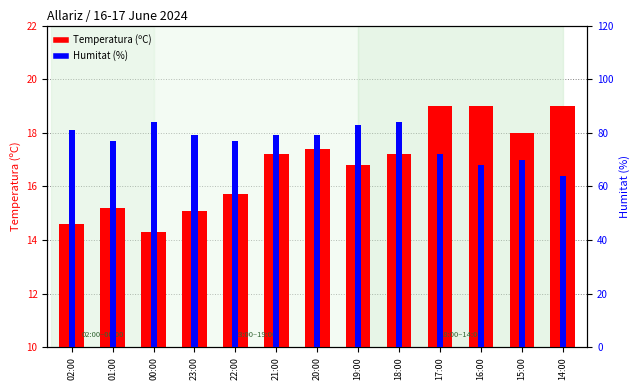

What is the average value of the Temperatura (ºC) series?

16.8